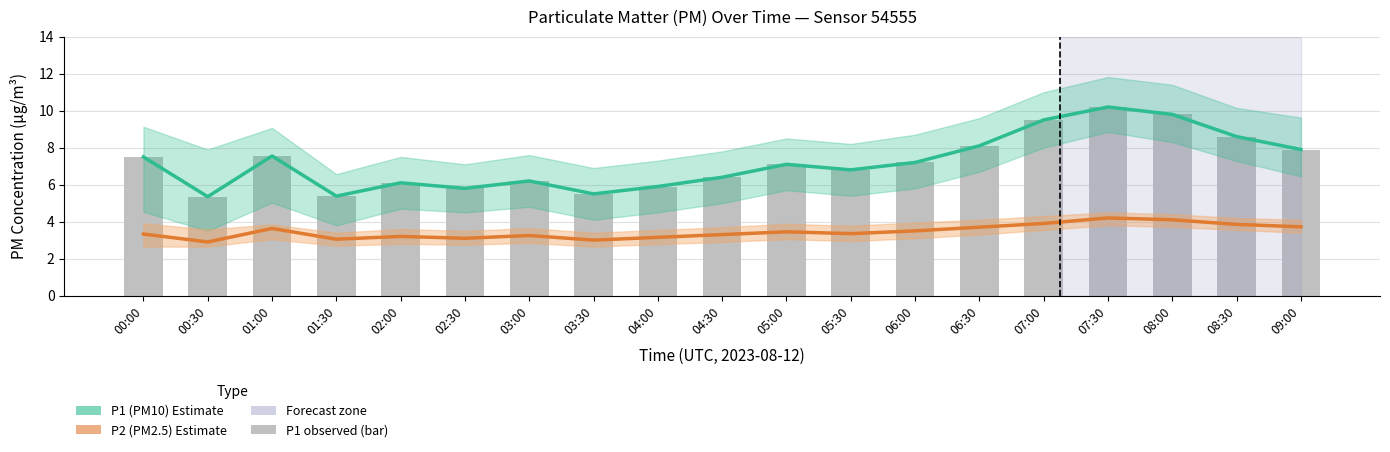

What is the label of the 5th bar from the left?

02:00